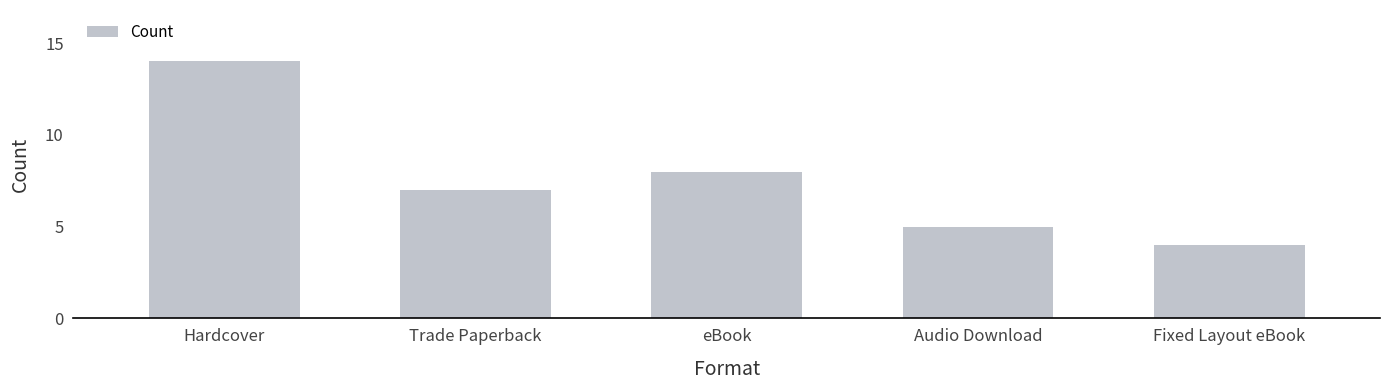

How many values are between 5 and 8?

3